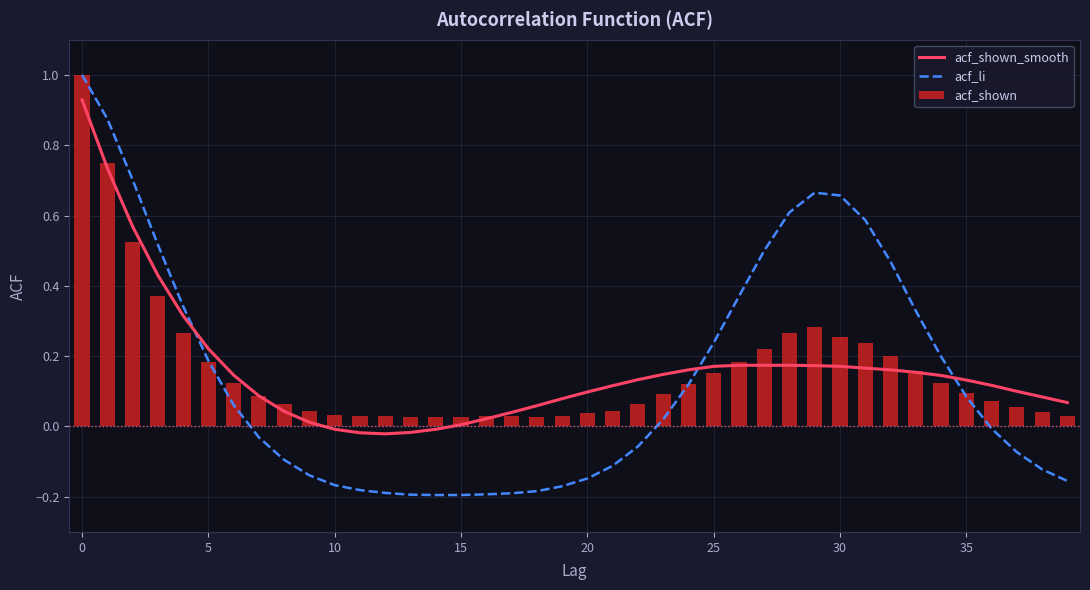

The value of acf_shown at 5 is 0.3. True or false?

False